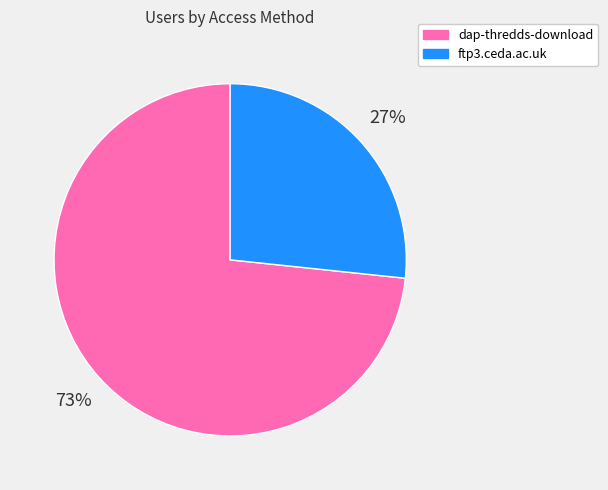

Which category has the biggest portion of the pie?

dap-thredds-download